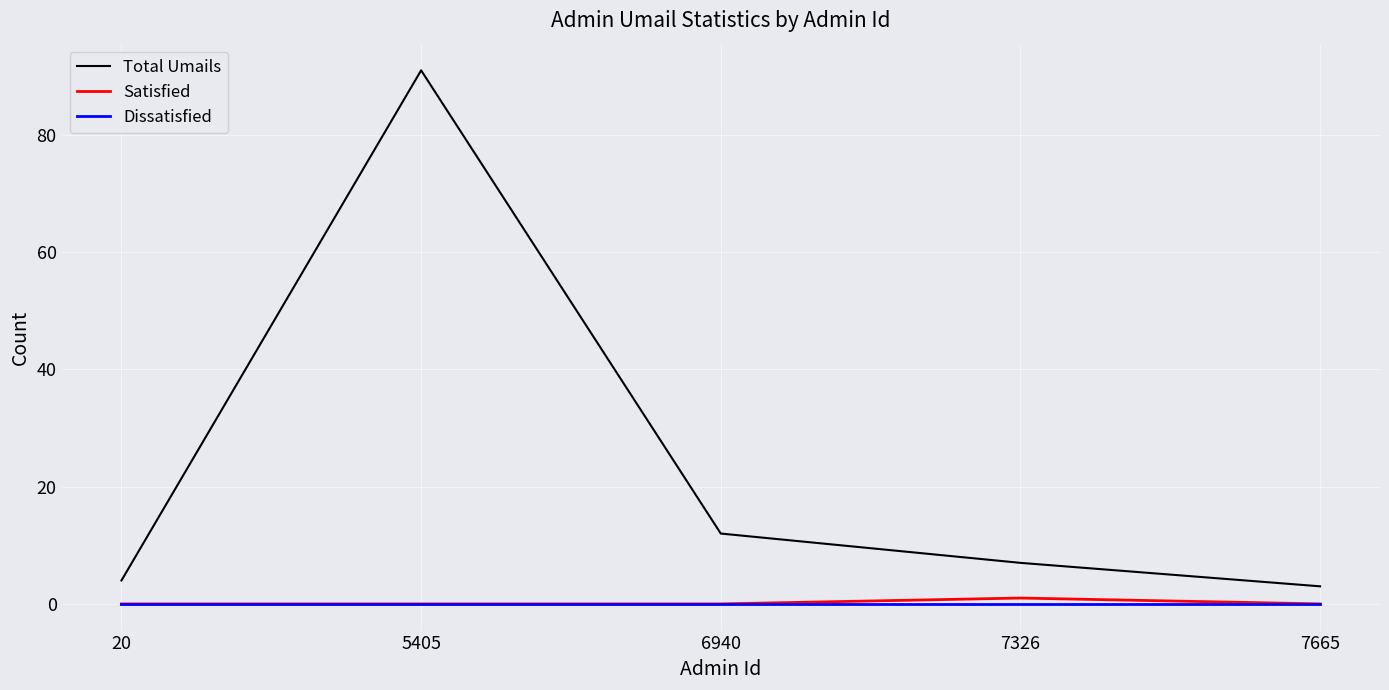

True or false: Satisfied has a value of 0 at 7665.

True